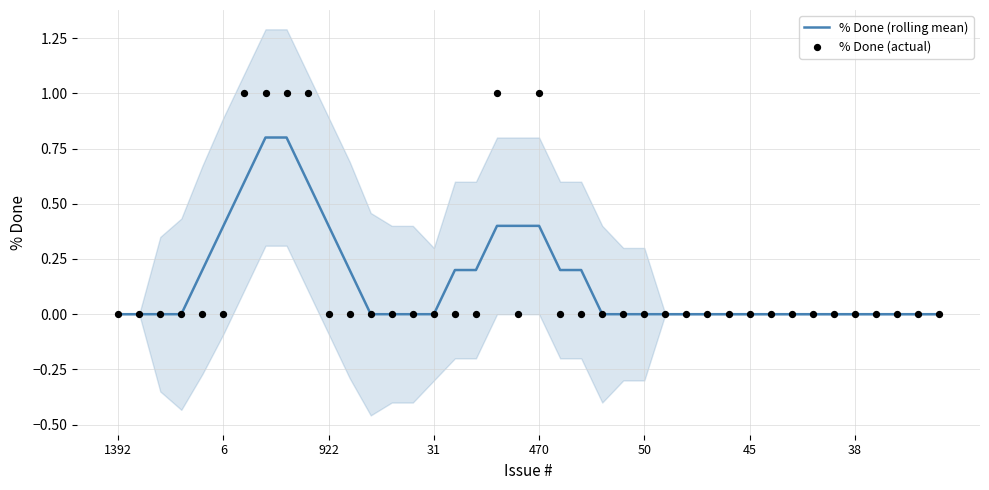

What are all the series names shown in the legend?

% Done (rolling mean), % Done (actual)